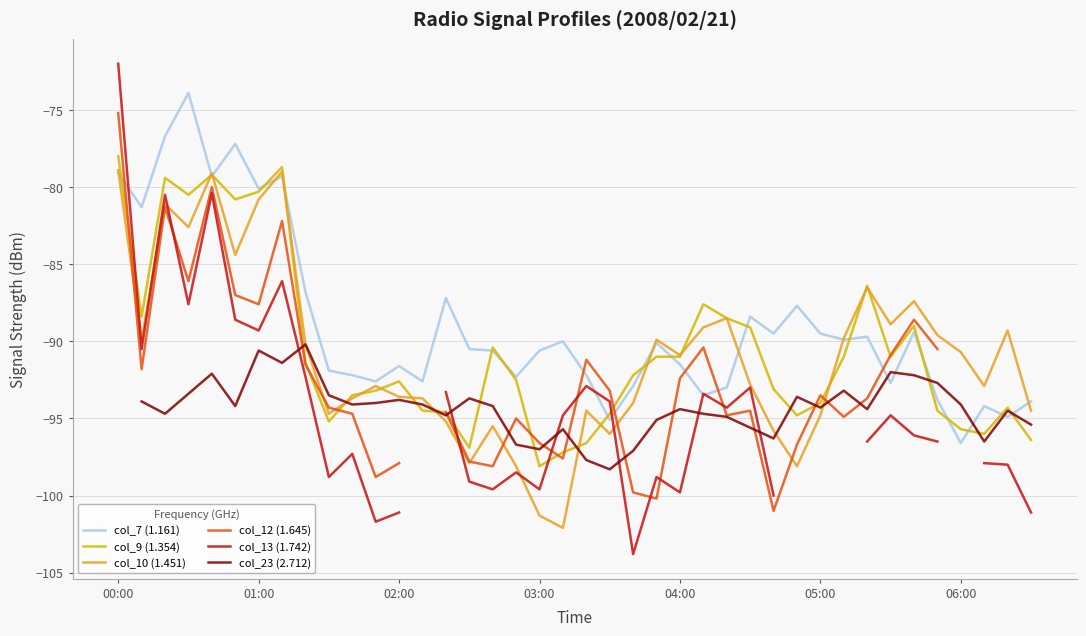

How many series are shown in this chart?

6